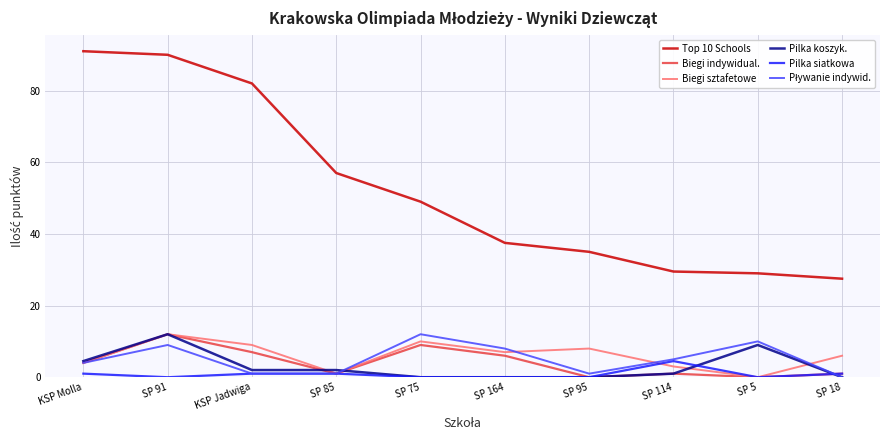

True or false: Pilka siatkowa has a value of 0.0 at SP 91.

True